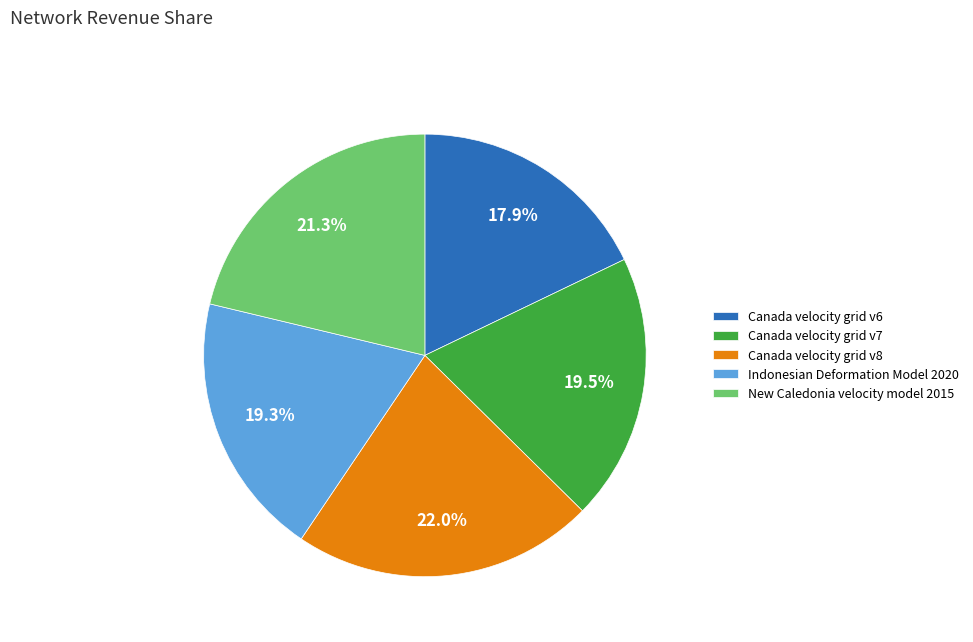

What is the ratio of the value at Canada velocity grid v6 to the value at Canada velocity grid v8?

0.8